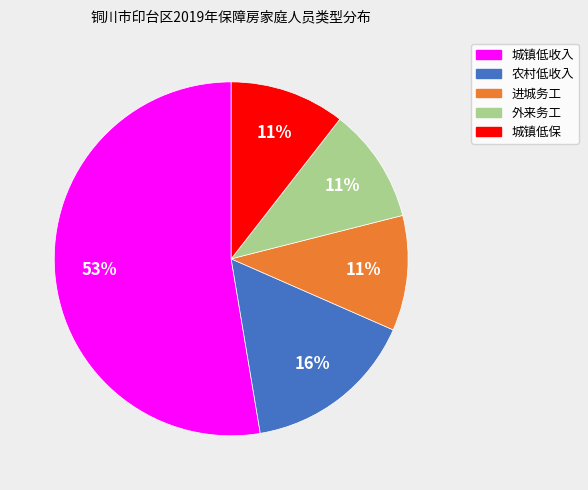

Is the sum of 农村低收入 and 城镇低收入 greater than half?

Yes